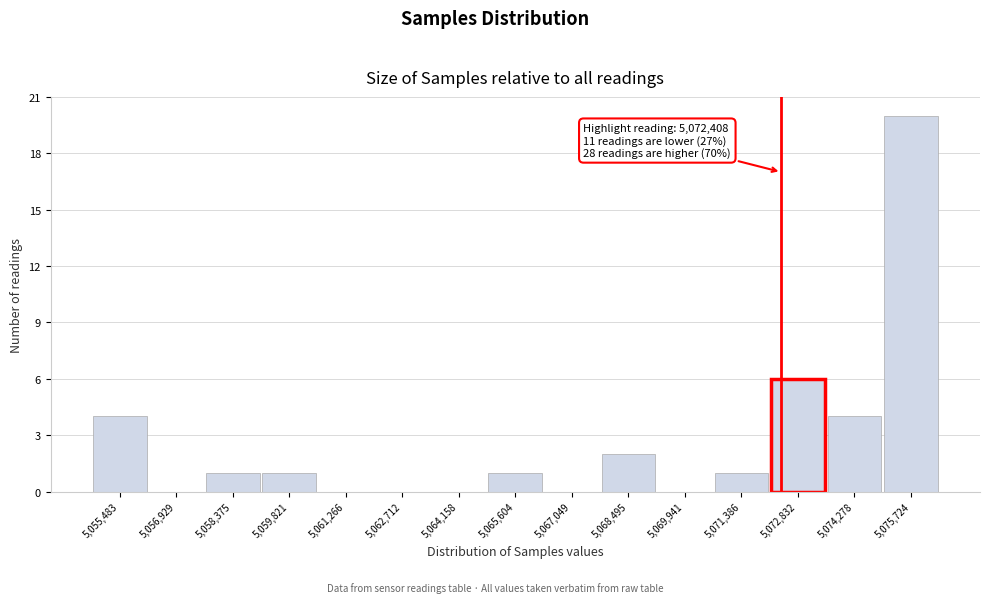

Which range on the x-axis has the tallest bar?

5075000 to 5076400